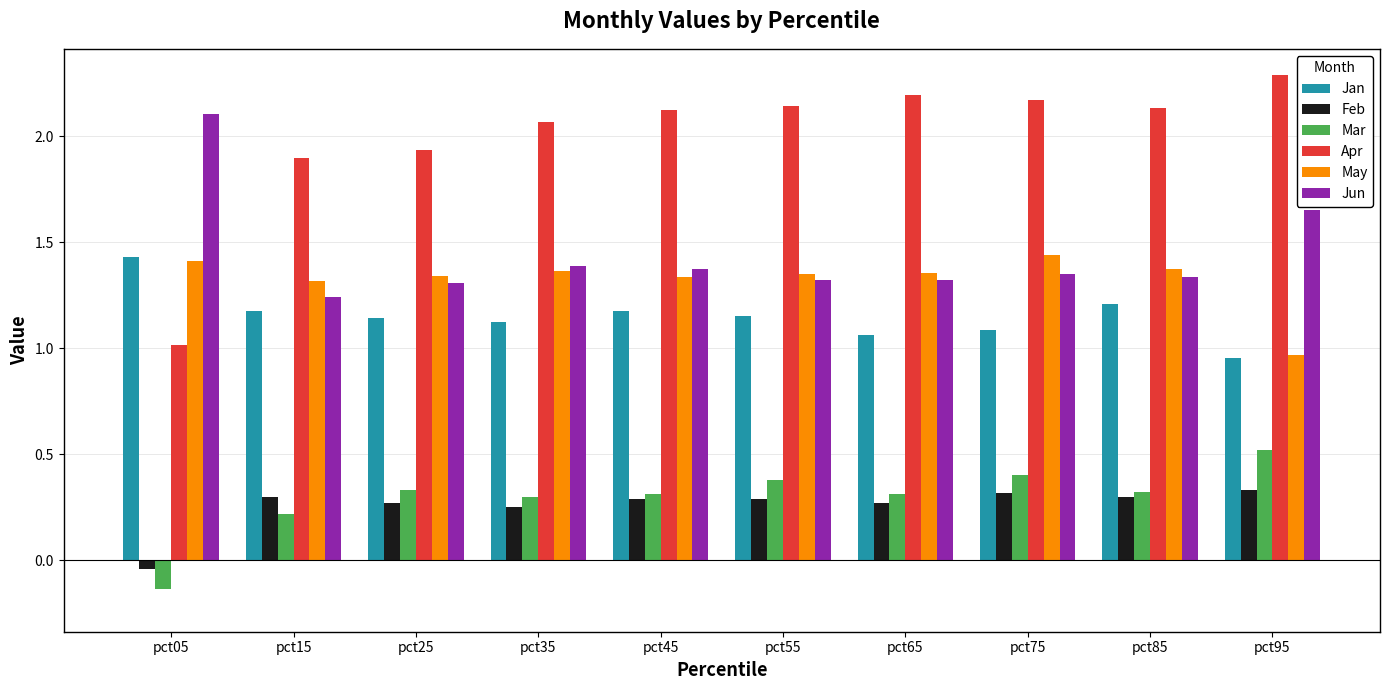

Where does the Mar series first go above 0?

pct15